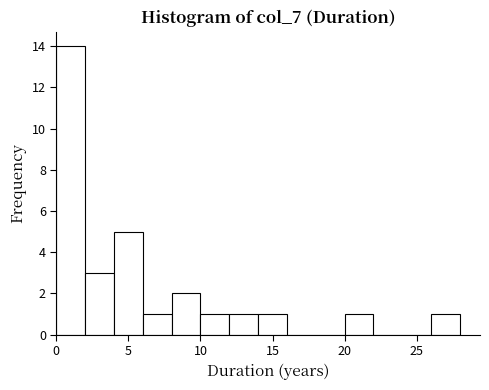

How tall is the bar that spans 12 to 14 on the x-axis? The values are not printed on the chart, so give them approximately, as read against the axis.

1